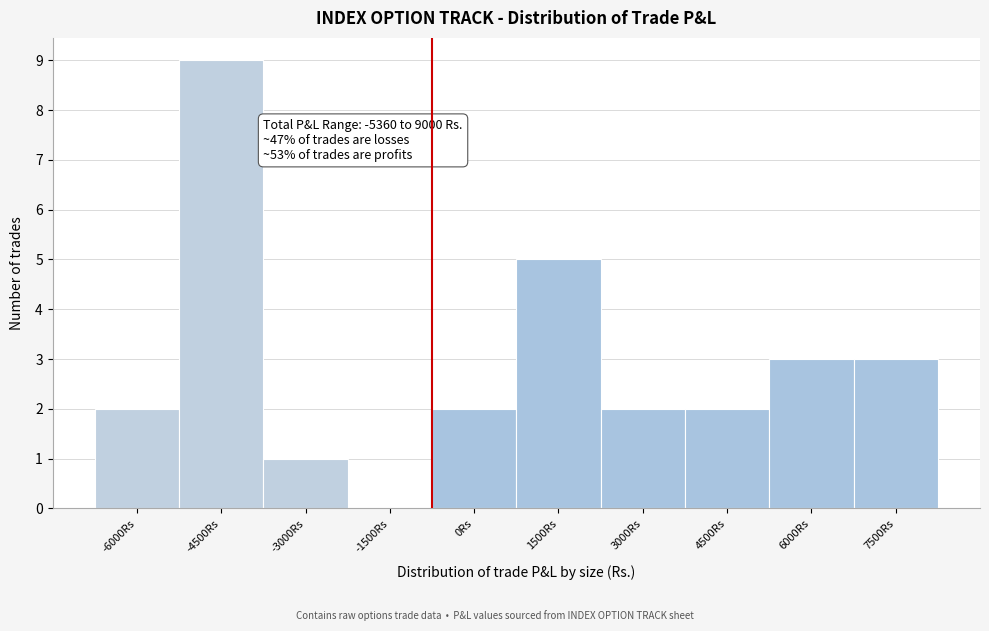

Reading left to right, transcribe all the data shown in this chart.

-6000Rs=2	-4500Rs=9	-3000Rs=1	-1500Rs=0	0Rs=2	1500Rs=5	3000Rs=2	4500Rs=2	6000Rs=3	7500Rs=3